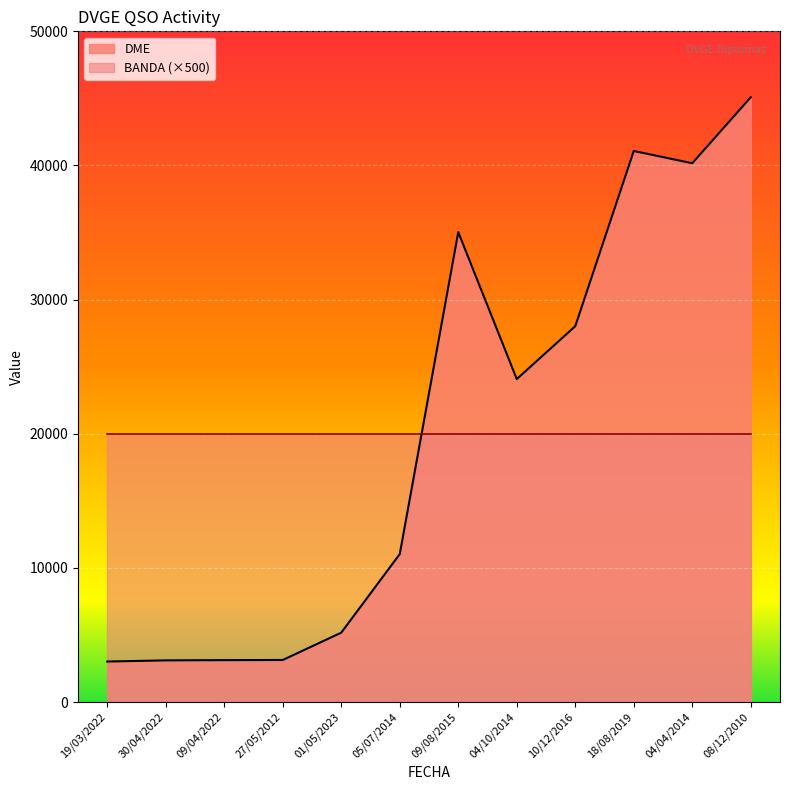

Which has a higher value, 19/03/2022 or 18/08/2019?

18/08/2019